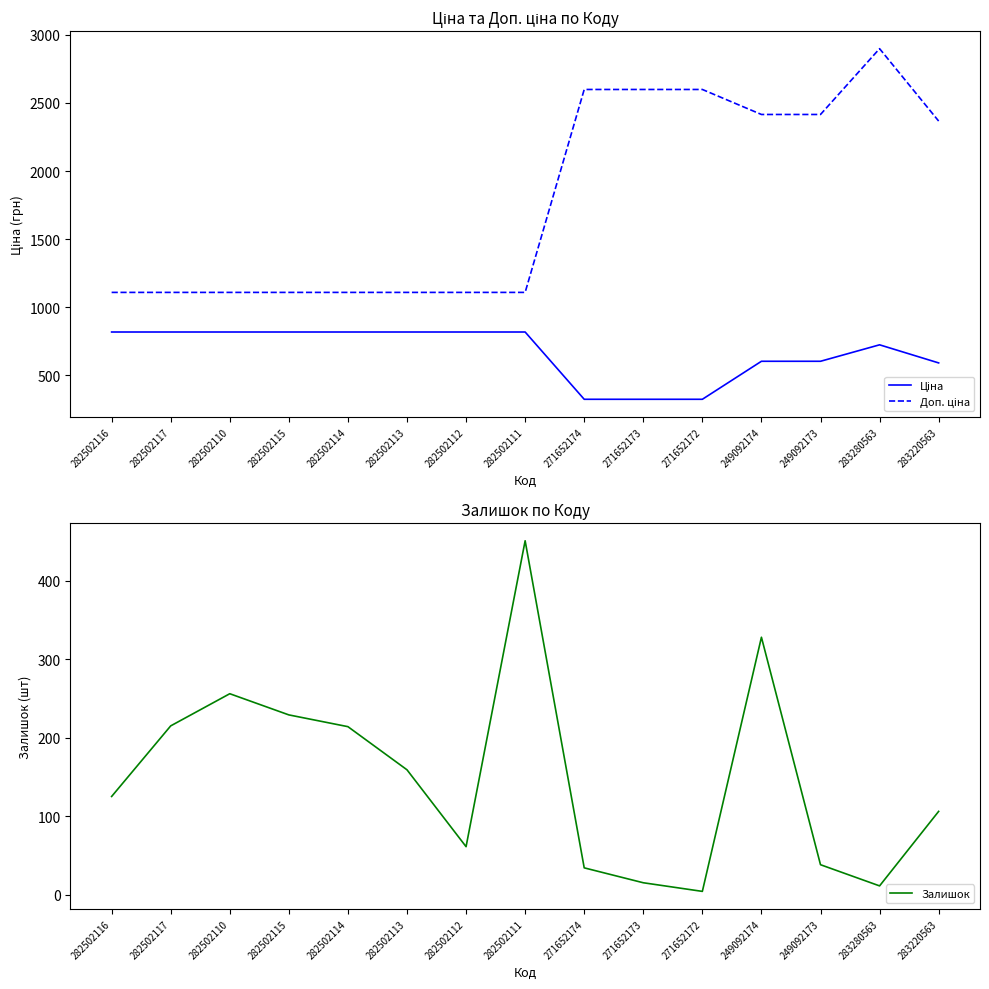

Where does the Залишок series first go above 125?

282502117